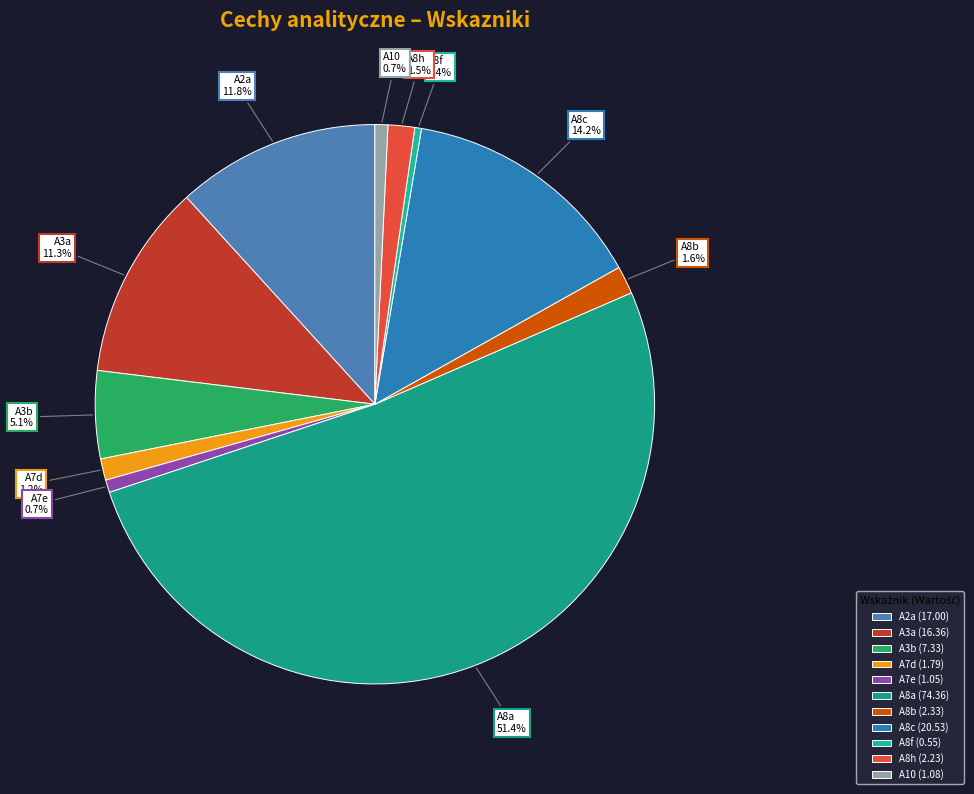

Count the number of slices in the pie.

11